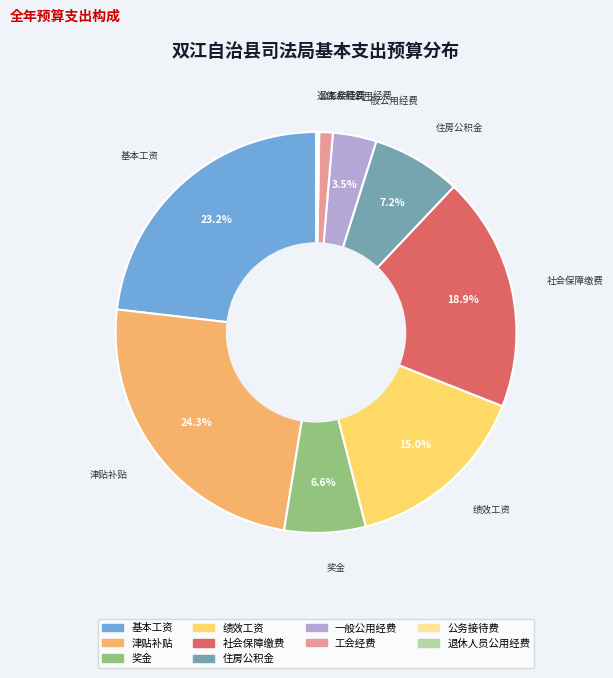

Combined, do 工会经费 and 社会保障缴费 account for over 50%?

No